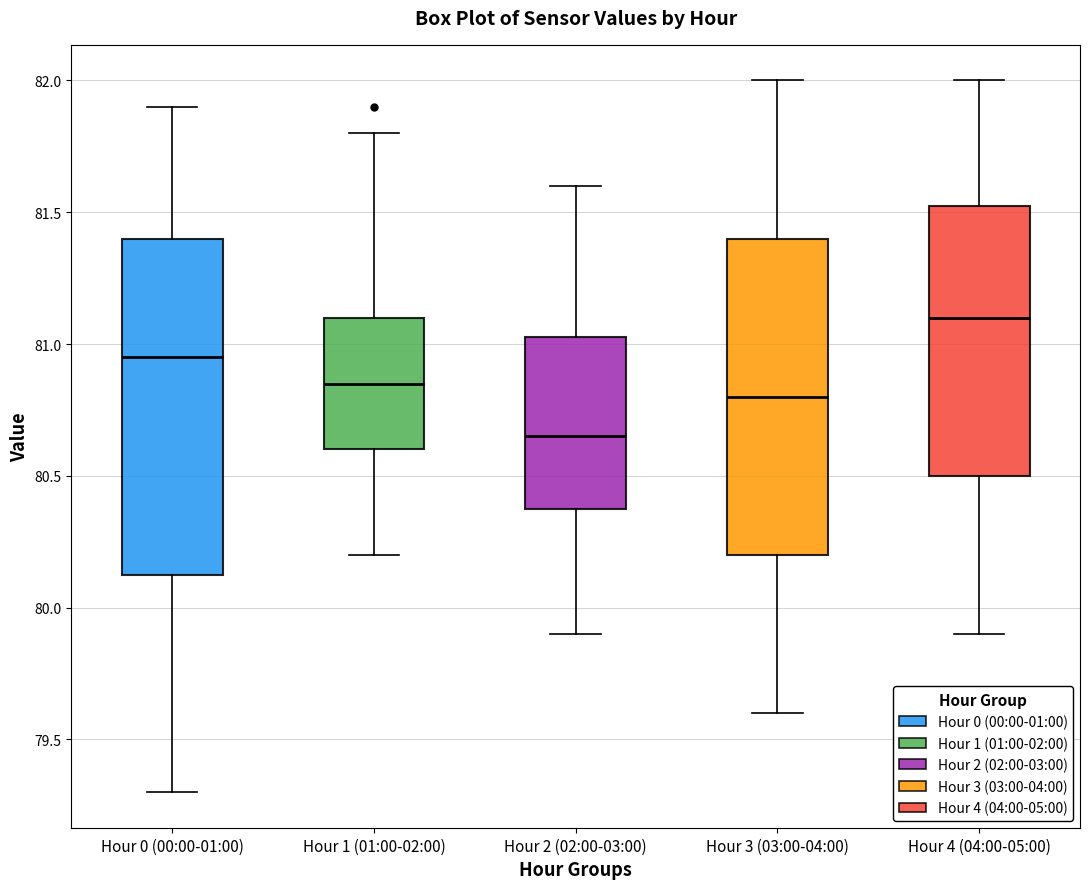

Which box has the highest median line?

Hour 4 (04:00-05:00)